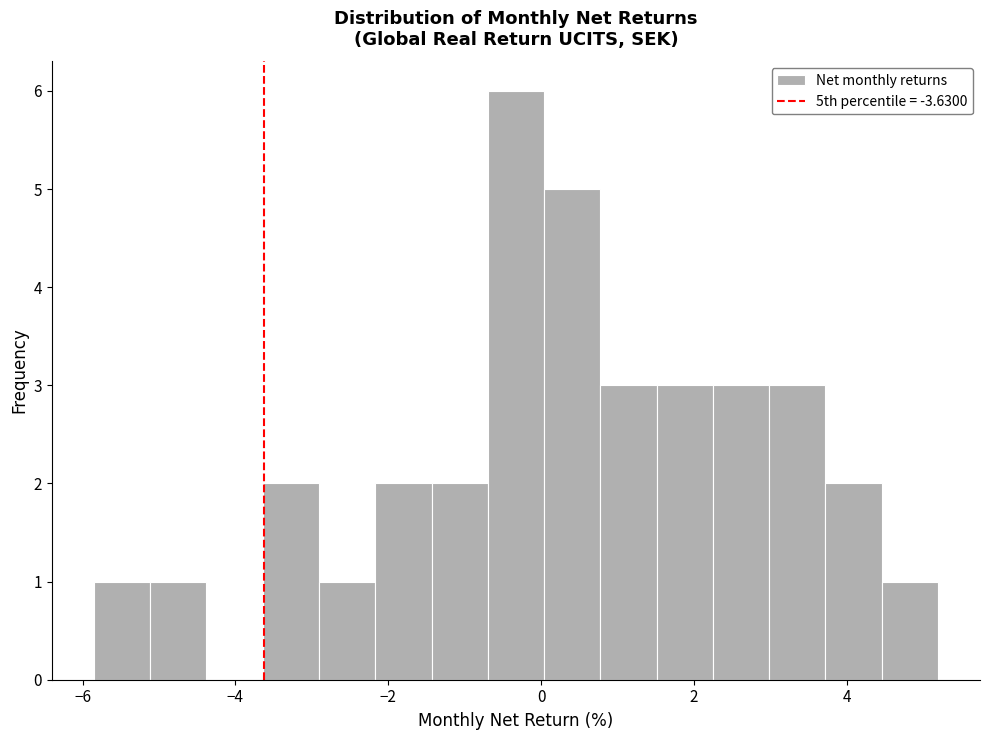

Around what value on the x-axis is the tallest bar? Give the approximate position of its centre, as read against the axis.

-0.4